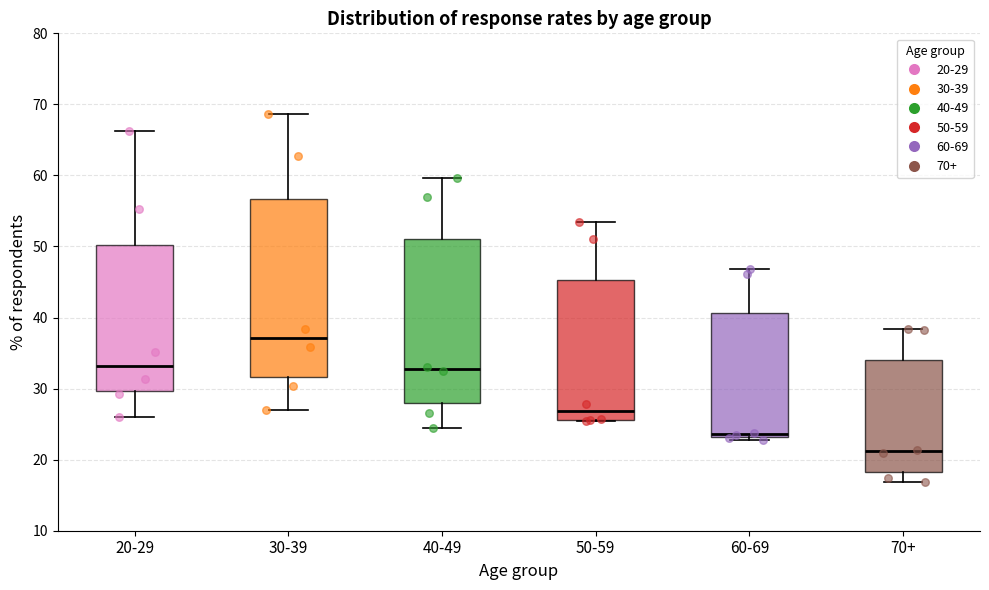

Which box has the highest median line?

30-39